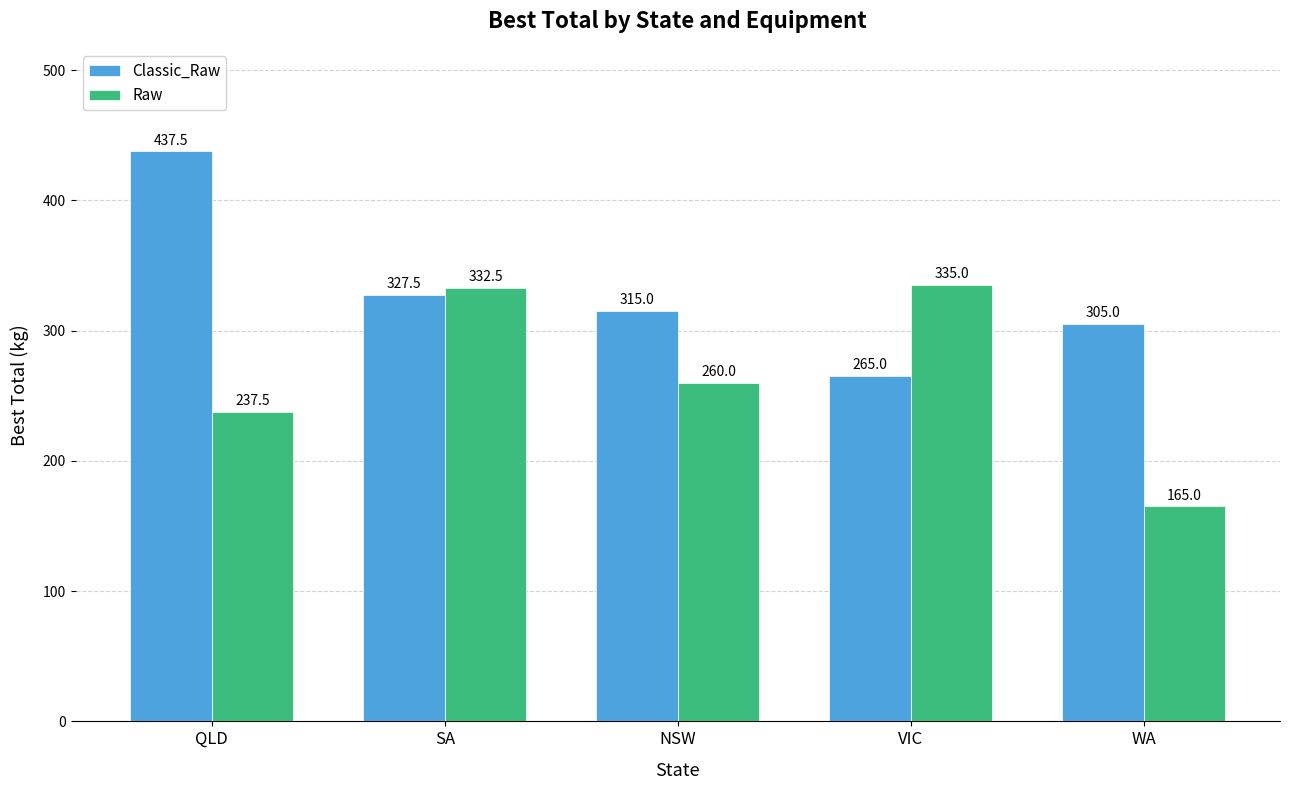

Which category has the highest value across all series?

QLD